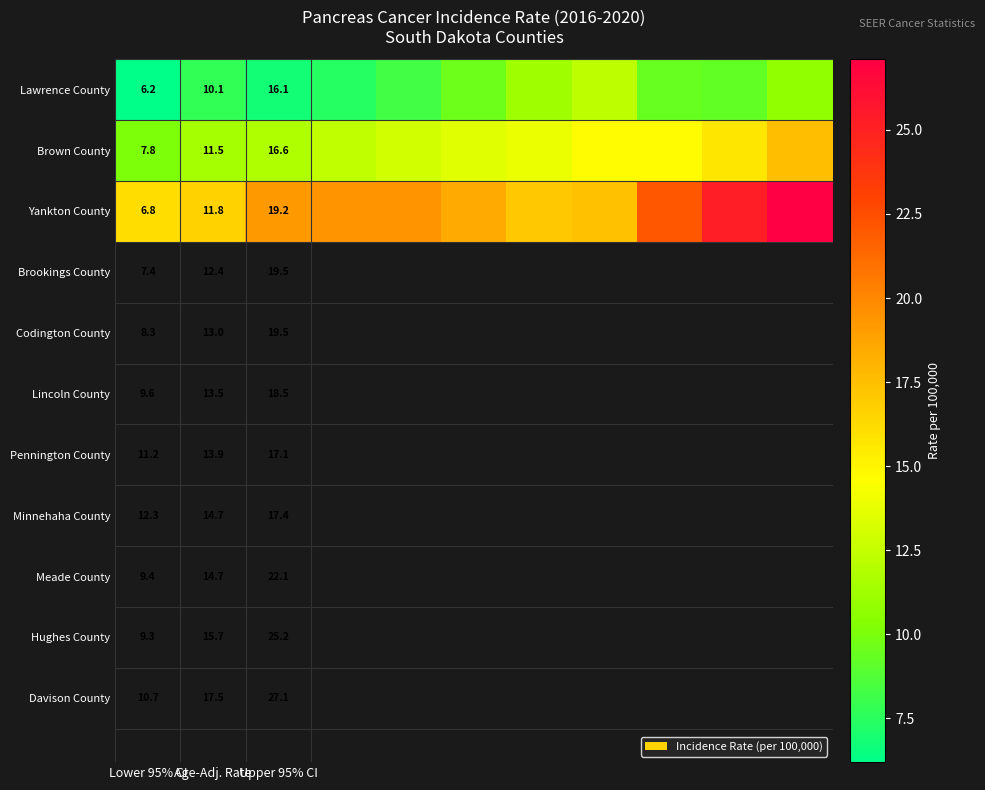

What is the difference between the highest and lowest values at Upper 95% CI?

3.1